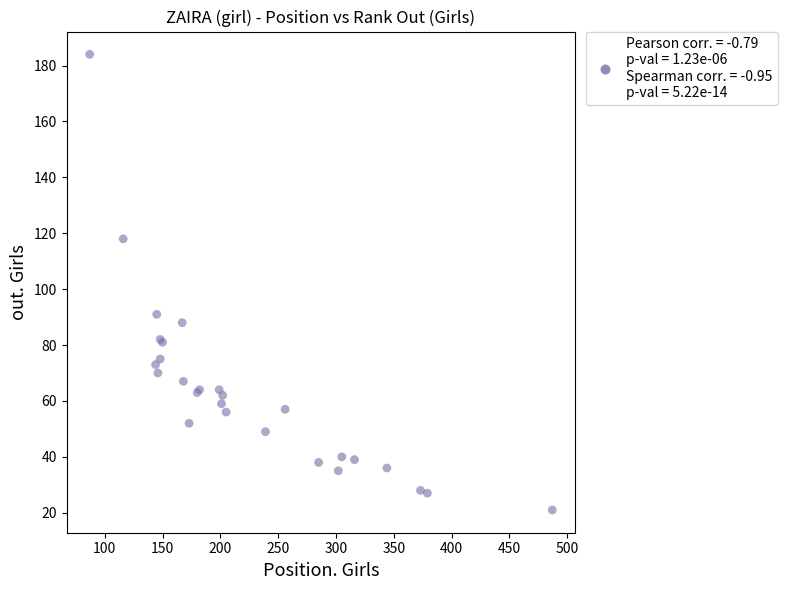

What Y value in the scatter plot is closest to 102?

91